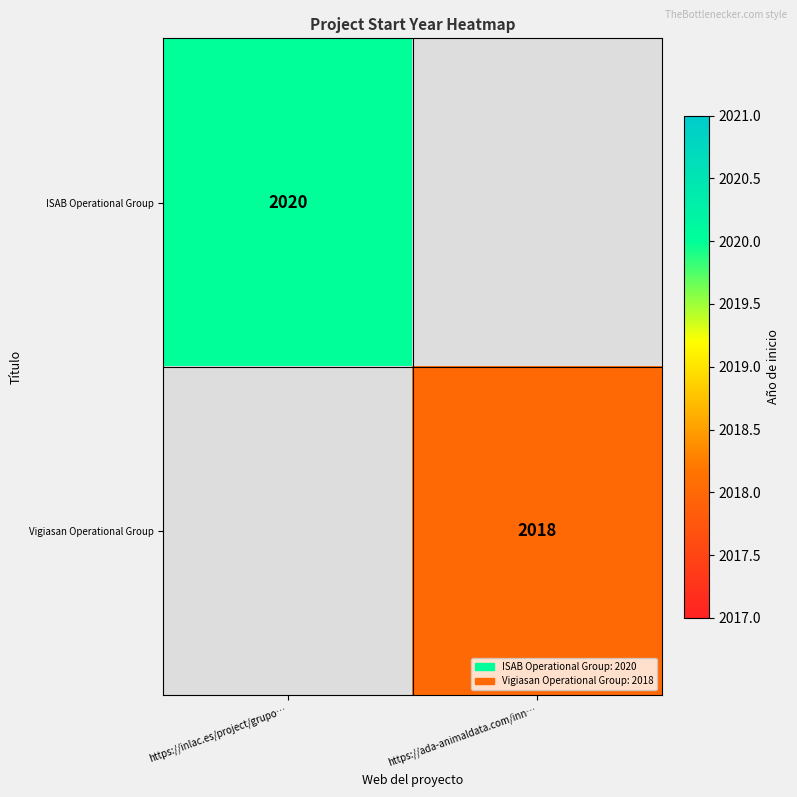

The Vigiasan Operational Group series shows 947 at https://ada-animaldata.com/inn…. True or false?

False